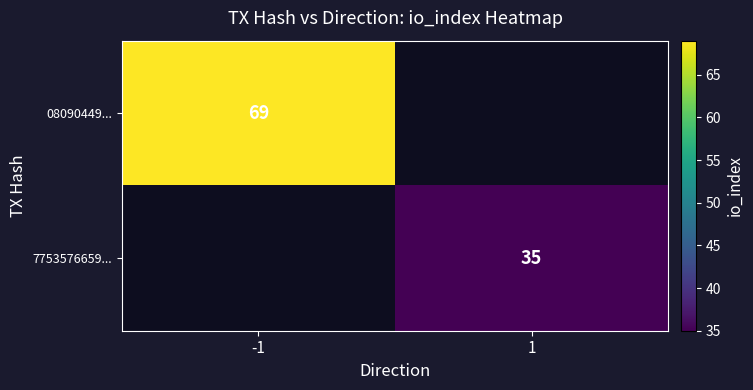

The 7753576659... series shows 35 at 1. True or false?

True